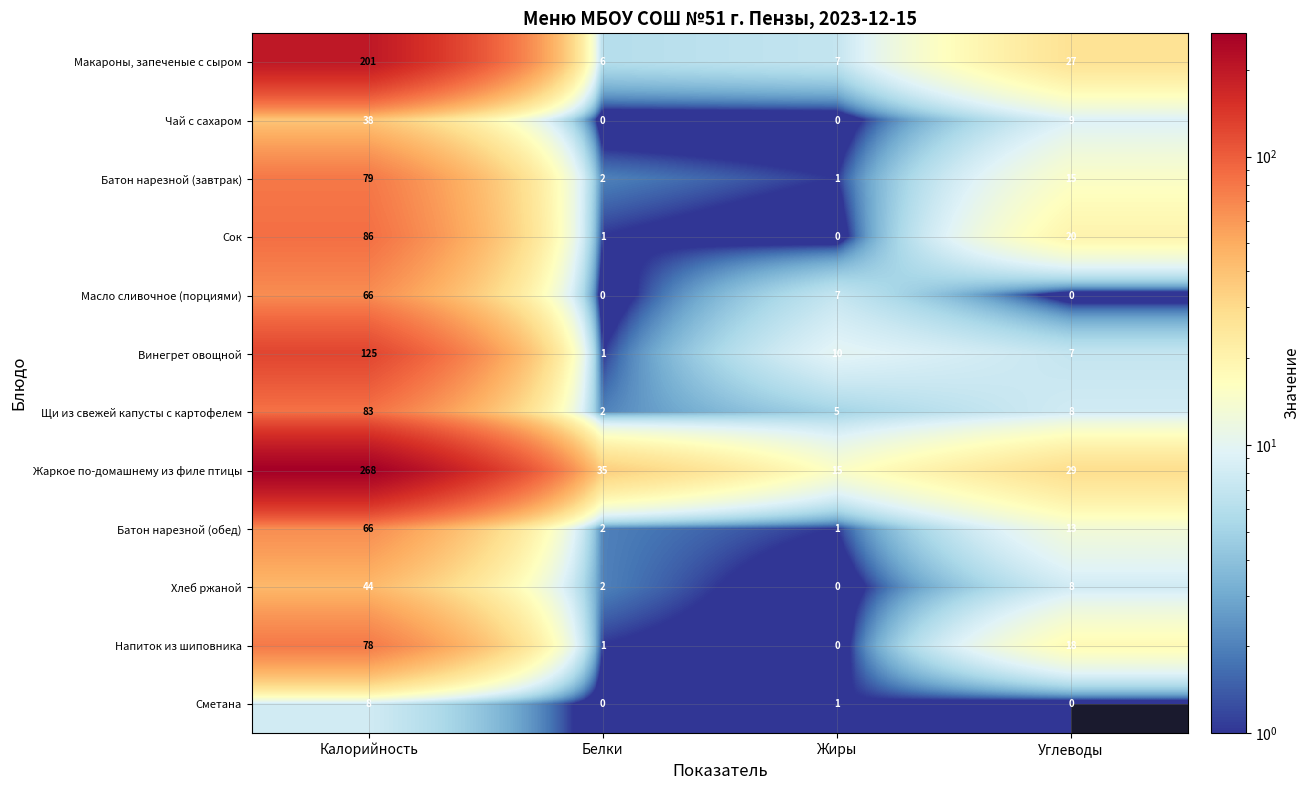

What is the difference between the Чай с сахаром values at Жиры and Углеводы?

9